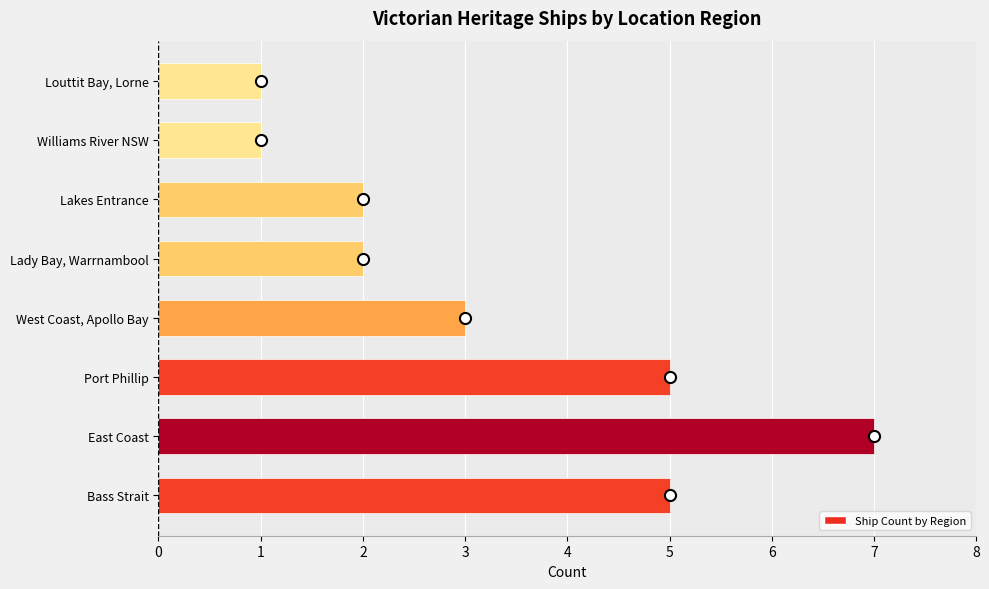

The value at Louttit Bay, Lorne is 1. True or false?

True